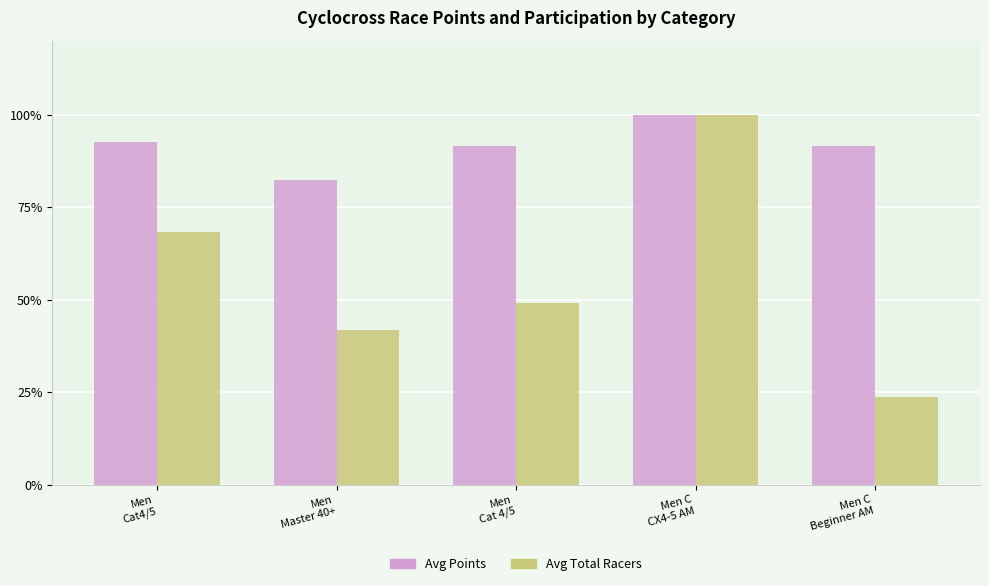

Which series has the largest total across all categories?

Avg Points